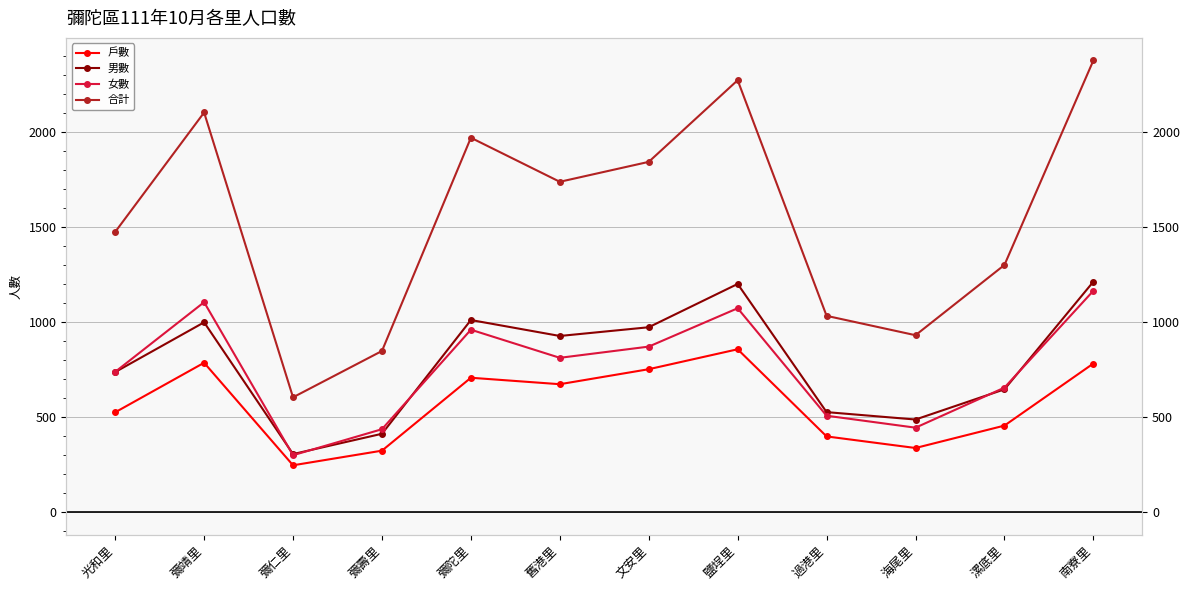

At which category does 戶數 reach its first local peak?

彌靖里